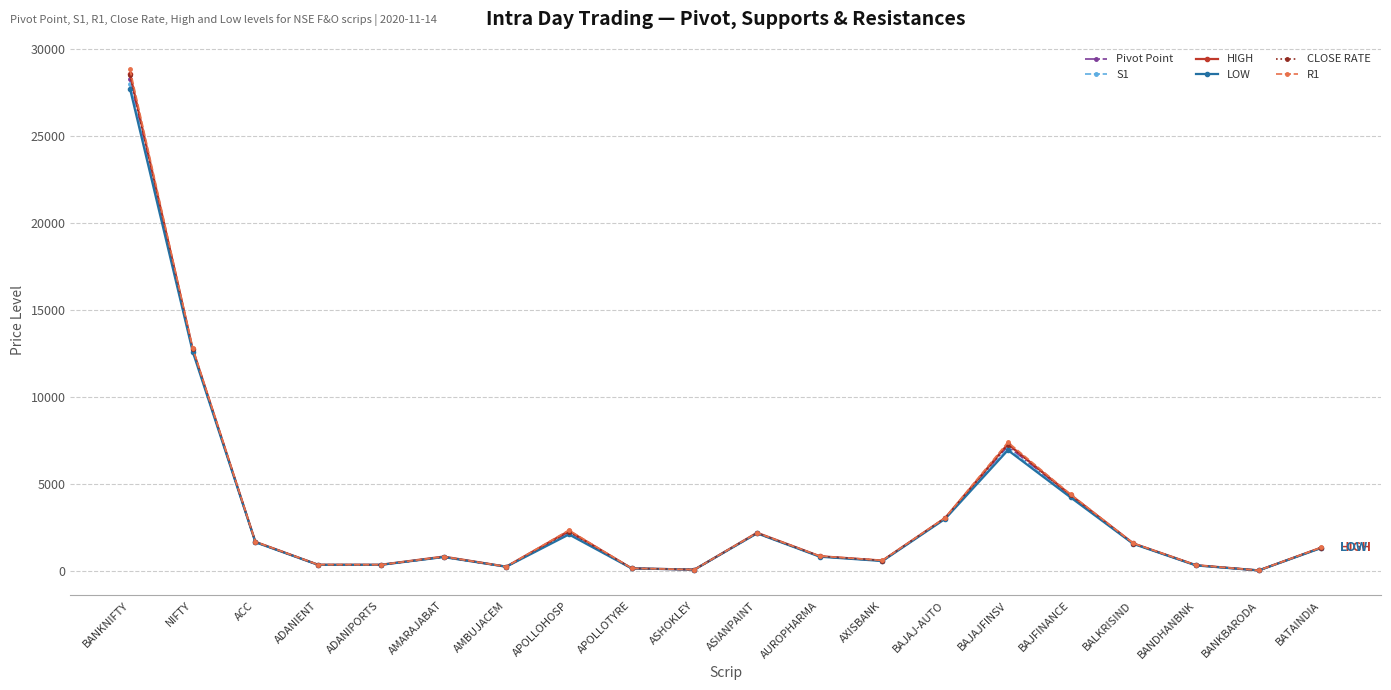

What is the difference between the CLOSE RATE values at BALKRISIND and BAJAJFINSV?

5683.7